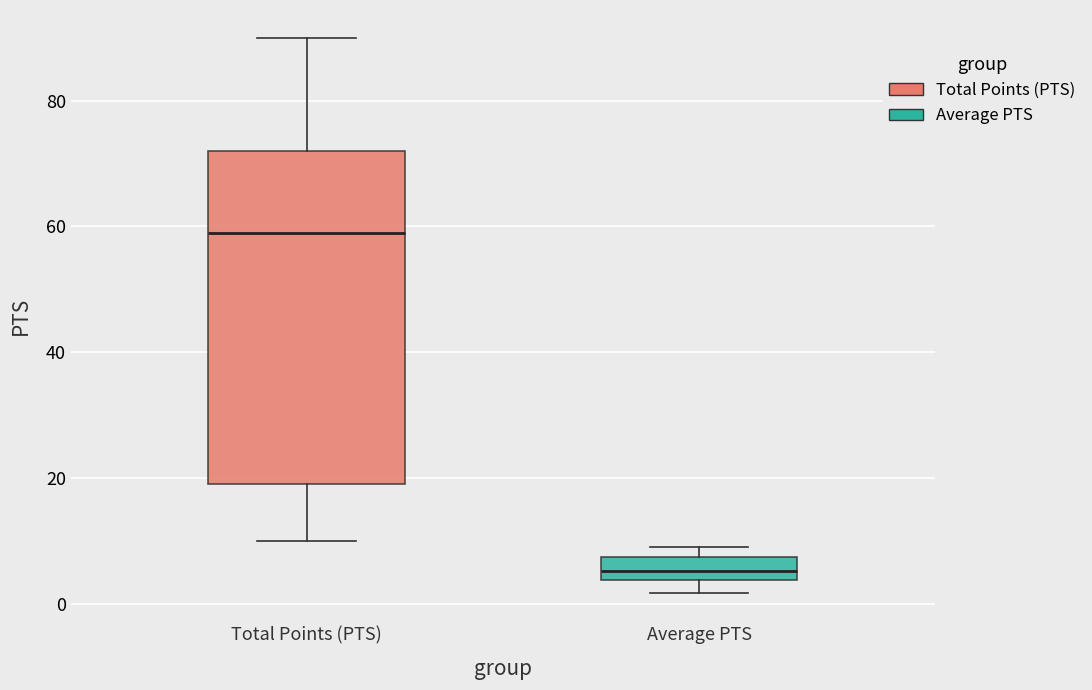

Reading left to right, read every box against the y-axis: the position of its median line, the range the box covers, and the ends of its whiskers. The values are not printed on the chart, so give them approximately, as read against the axis.

Total Points (PTS): median 60, box 20 to 72, whiskers 10 to 90
Average PTS: median 6, box 4 to 8, whiskers 2 to 10